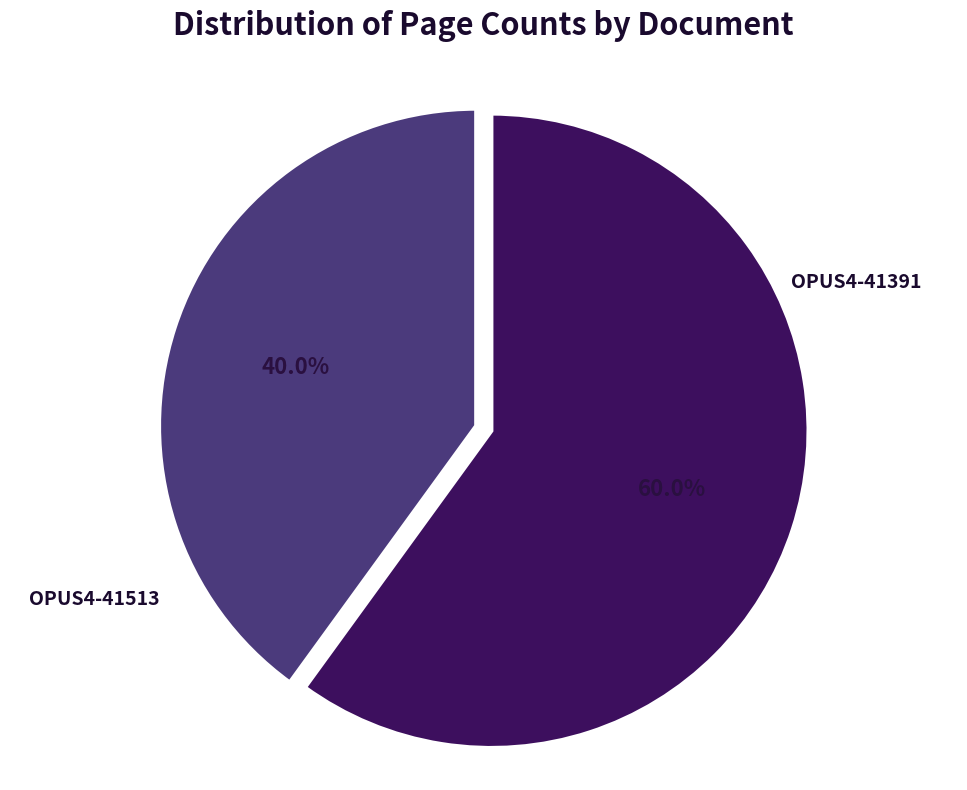

To the nearest percent, what is the combined percentage of OPUS4-41513 and OPUS4-41391?

100%